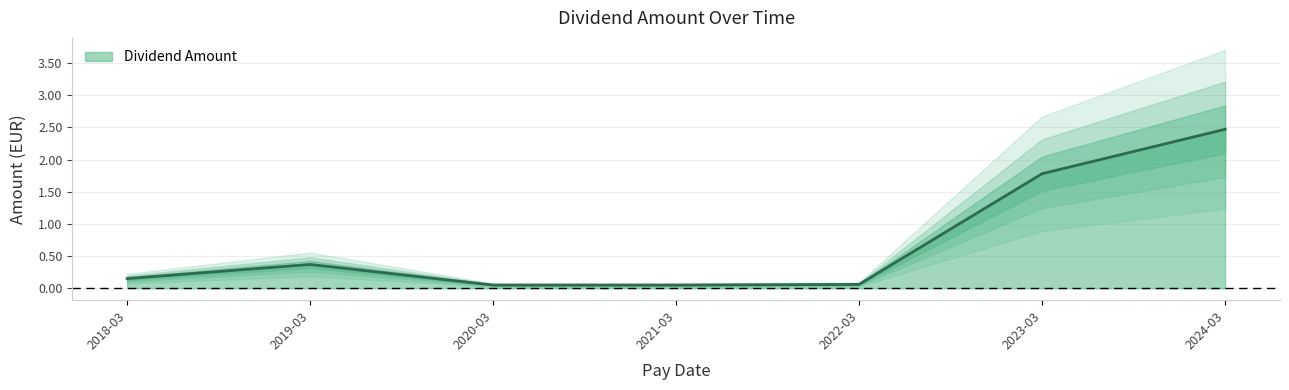

How many lines are shown in the chart?

1